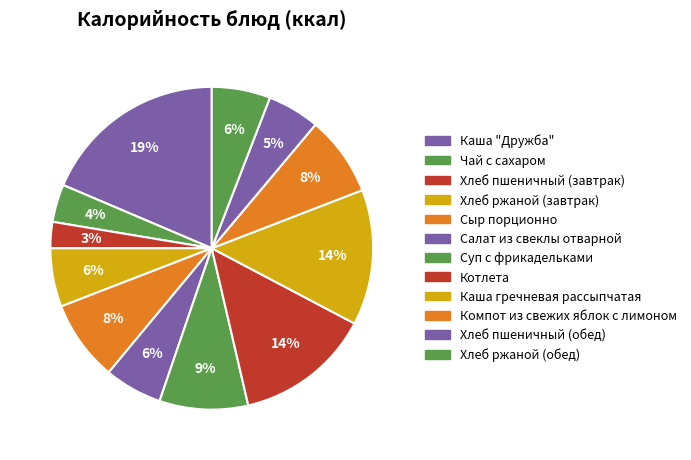

How many slices are in this pie chart?

12